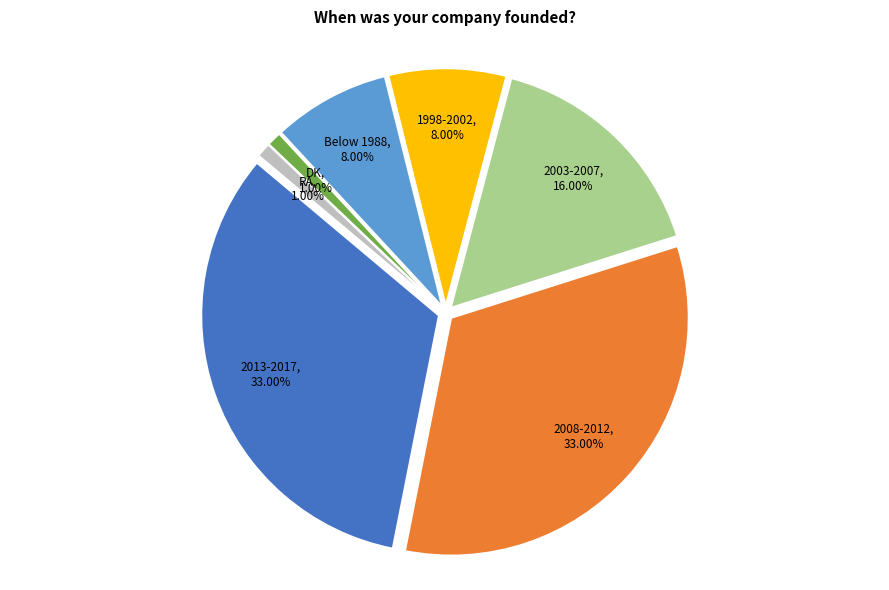

The 2008-2012 slice represents 45% of the pie. True or false?

False